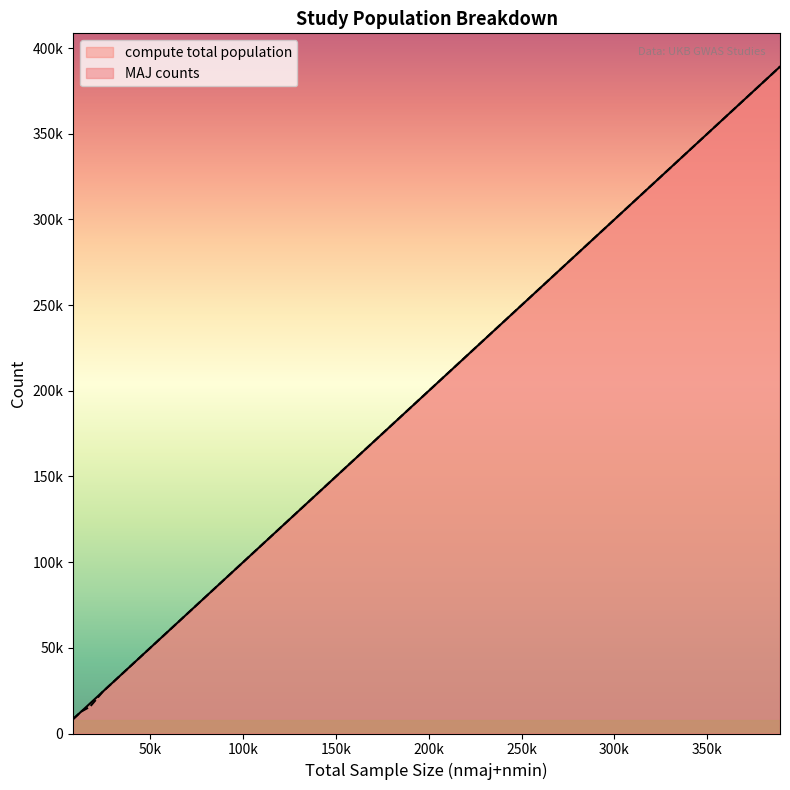

At which category does the chart reach its minimum across all series?

8448